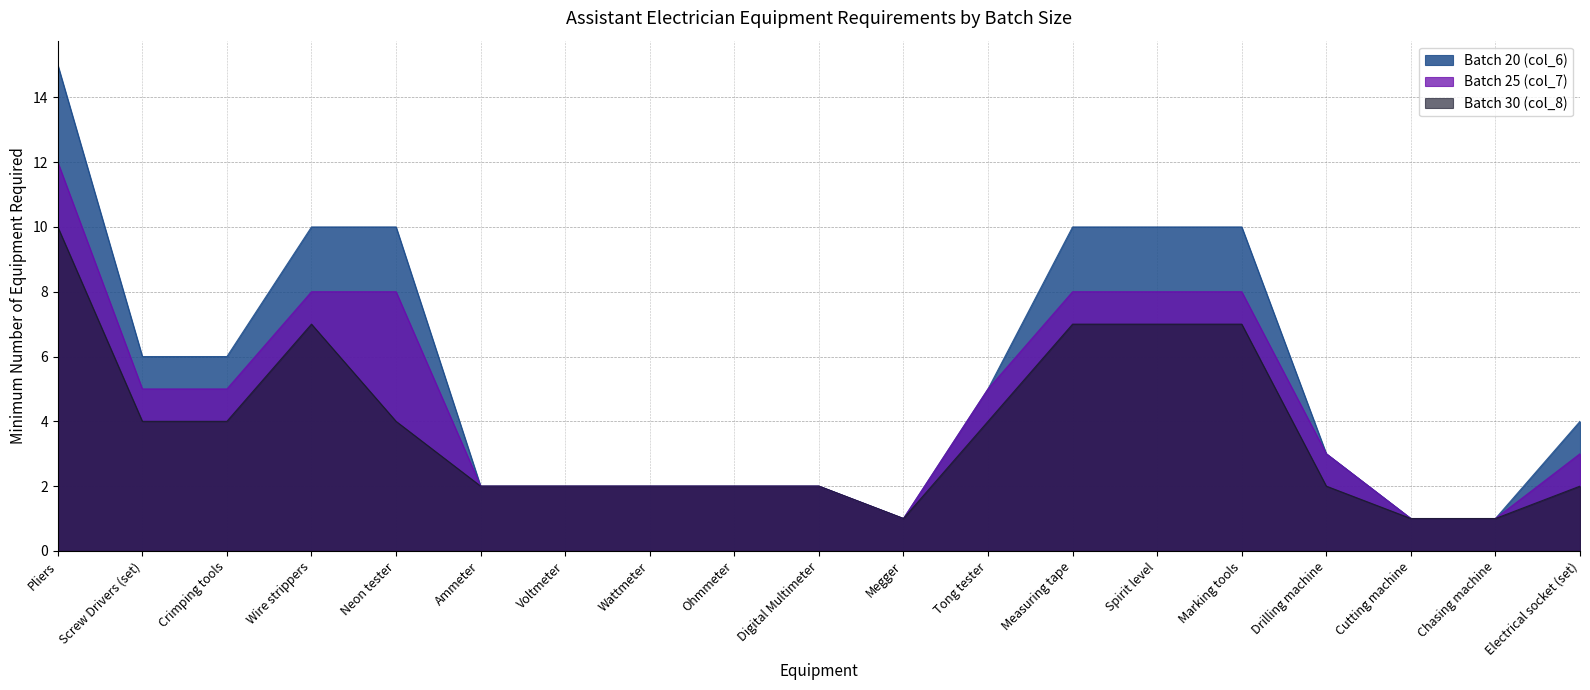

Is it true that Batch 20 (col_6) equals 13 at Measuring tape?

False